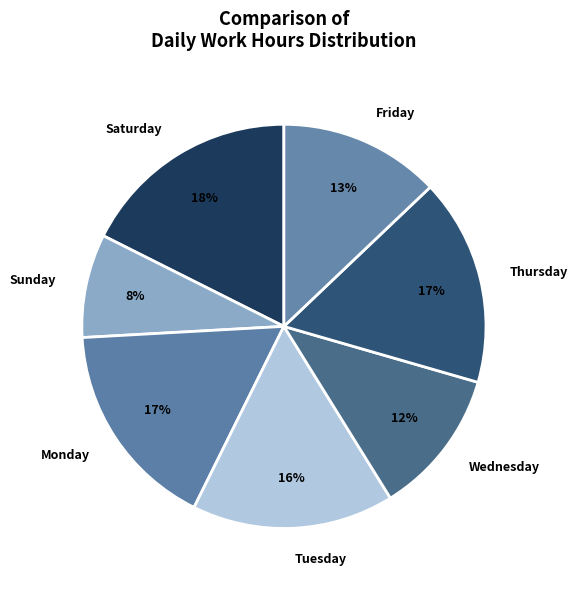

Which has a higher value, Friday or Wednesday?

Friday